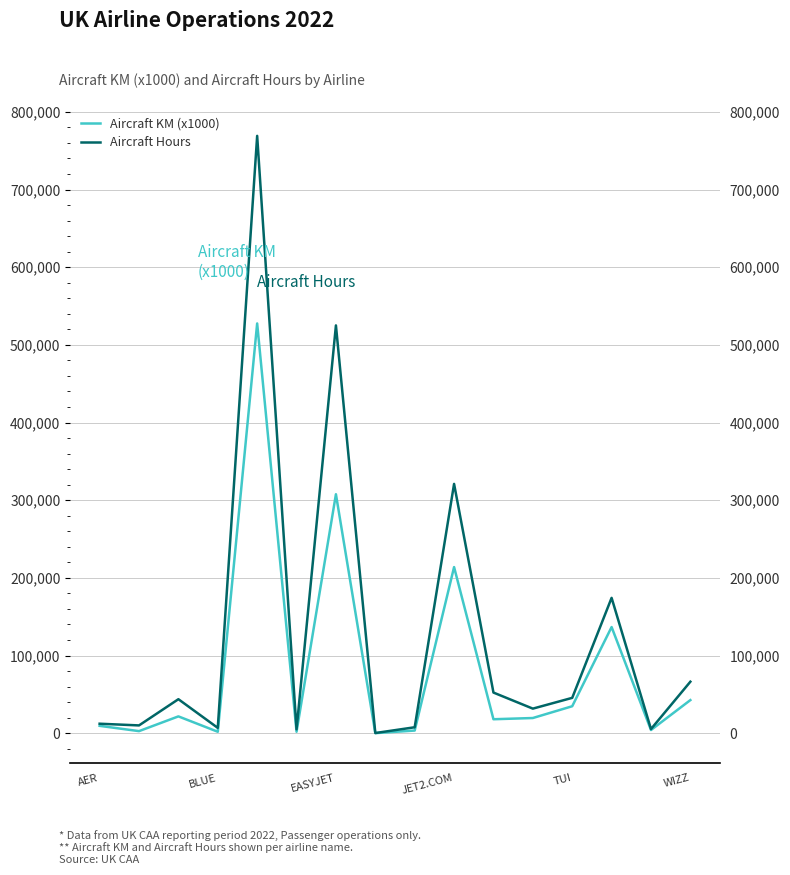

What is the sum of all Aircraft KM (x1000) values?

1345410.0